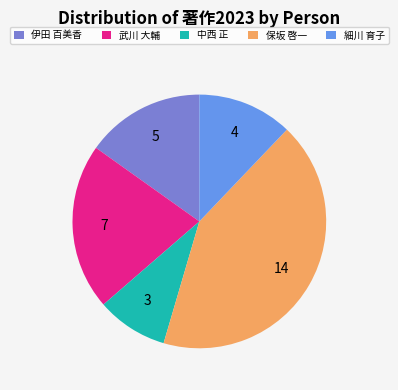

Is the sum of 細川 育子 and 伊田 百美香 greater than half?

No